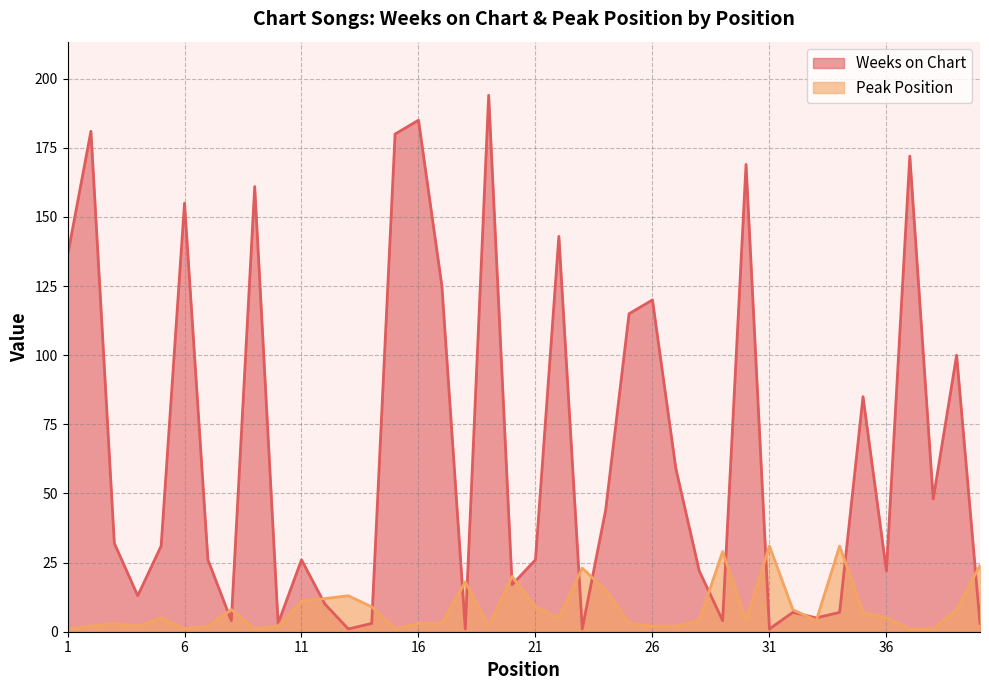

Rank the categories by Weeks on Chart value from lowest to highest.

13, 18, 23, 31, 10, 14, 40, 8, 29, 33, 32, 34, 12, 4, 20, 28, 36, 7, 11, 21, 5, 3, 24, 38, 27, 35, 39, 25, 26, 17, 1, 22, 6, 9, 30, 37, 15, 2, 16, 19